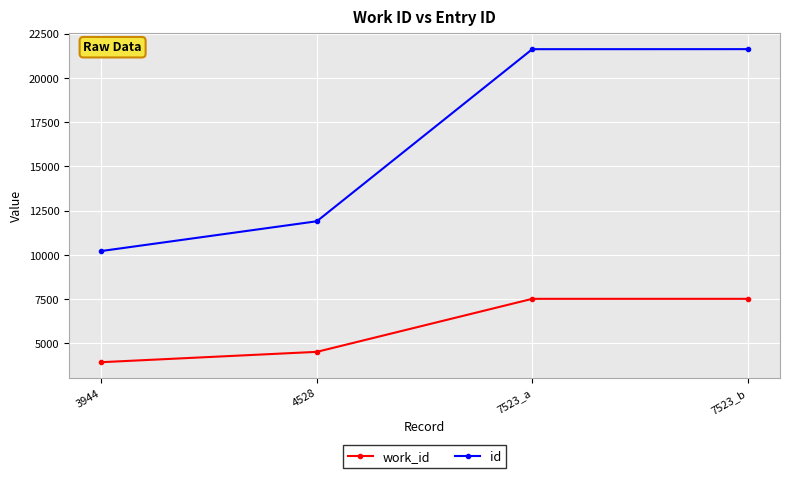

Count the work_id values in the range 4528 to 7523.

3